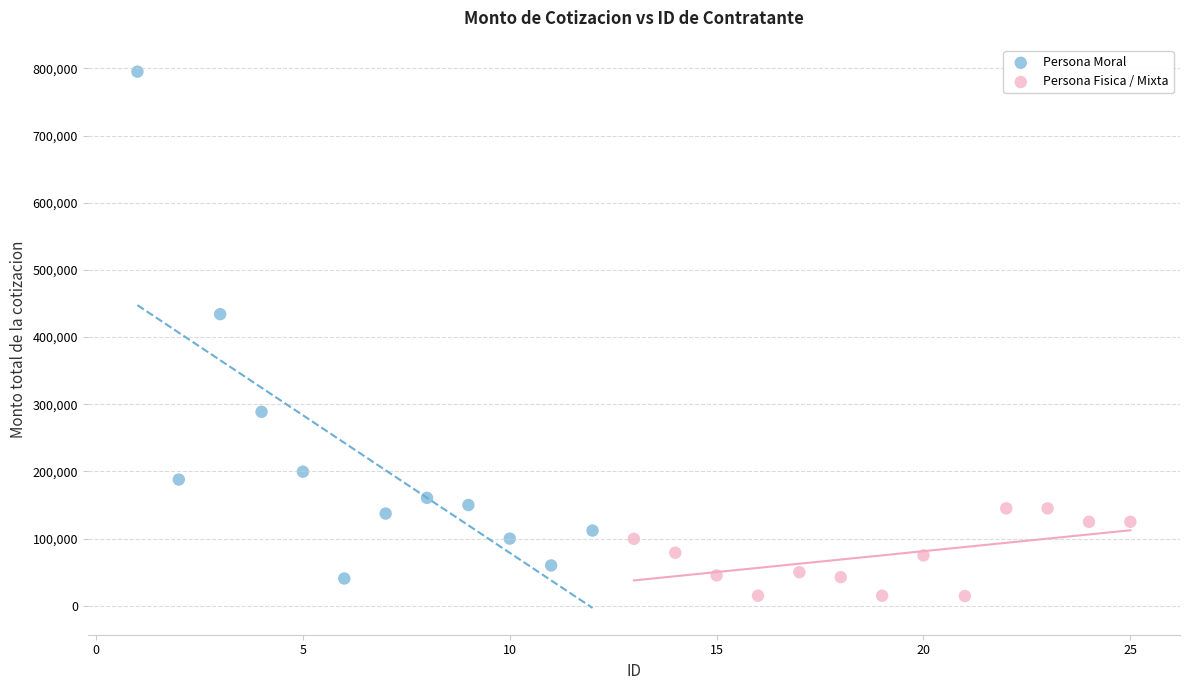

Which series contains the highest Y value?

Persona Moral